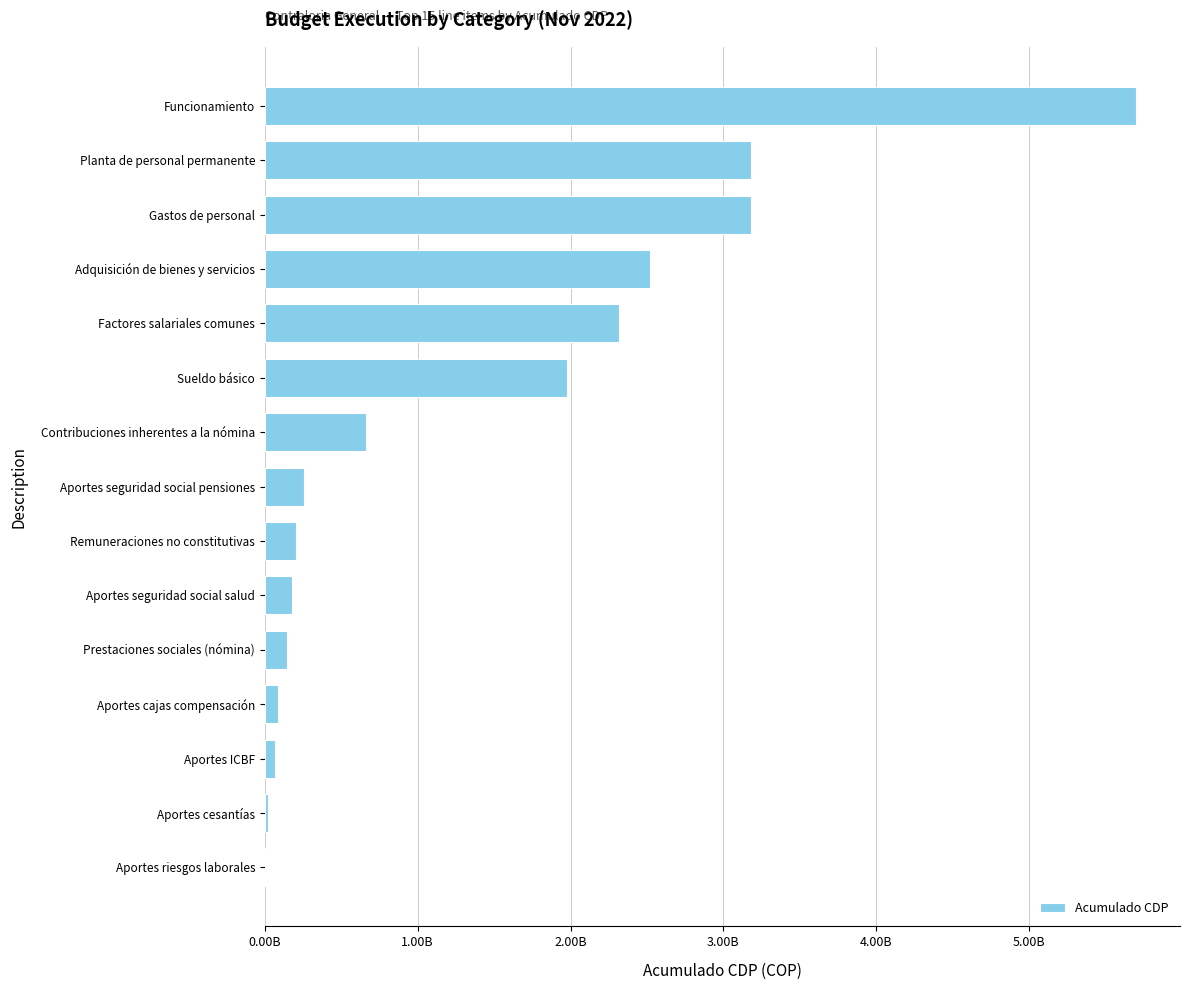

What is the minimum value shown in the chart?

10553200